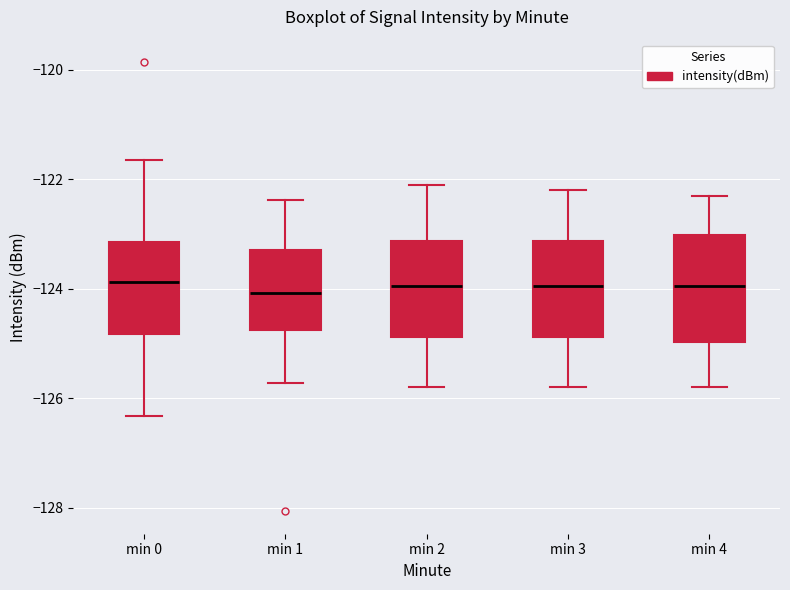

Where does the upper whisker of the box for min 4 end on the y-axis? The values are not printed on the chart, so give them approximately, as read against the axis.

-122.2